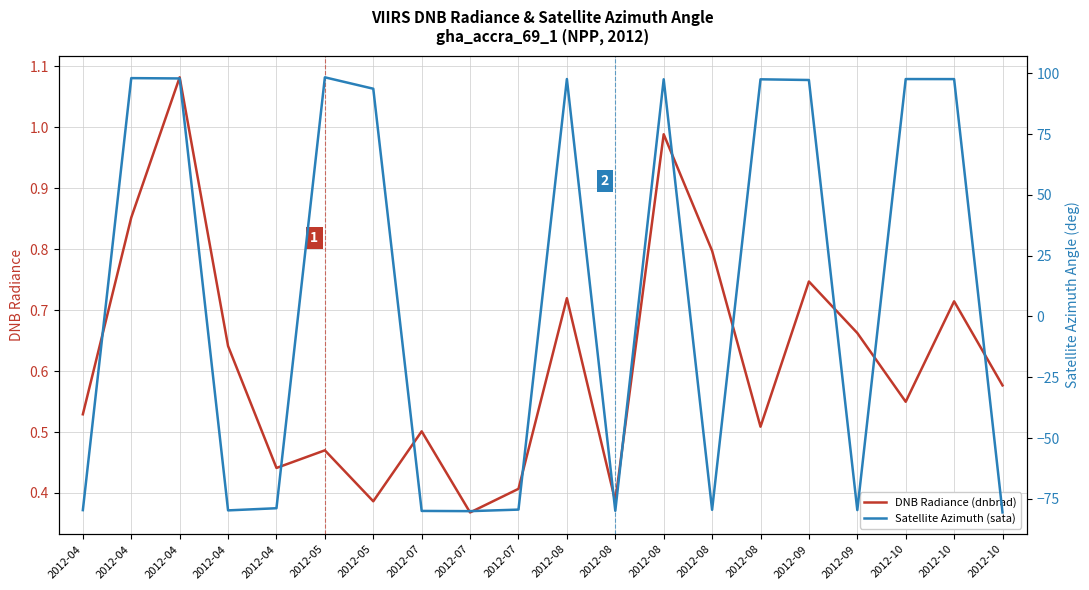

At which category does DNB Radiance (dnbrad) reach its first local valley?

2012-04